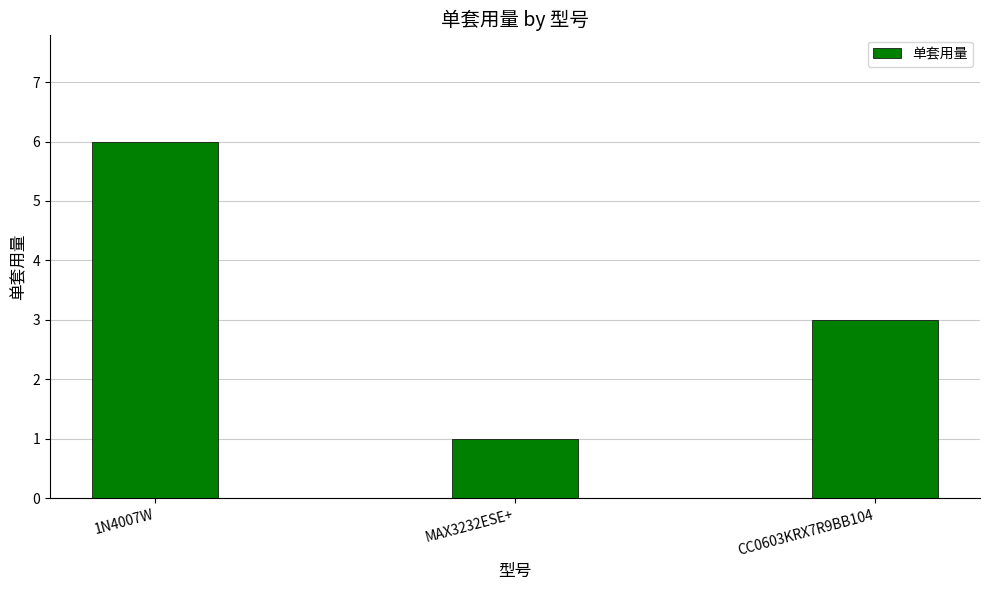

At which label is the value closest to 3?

CC0603KRX7R9BB104